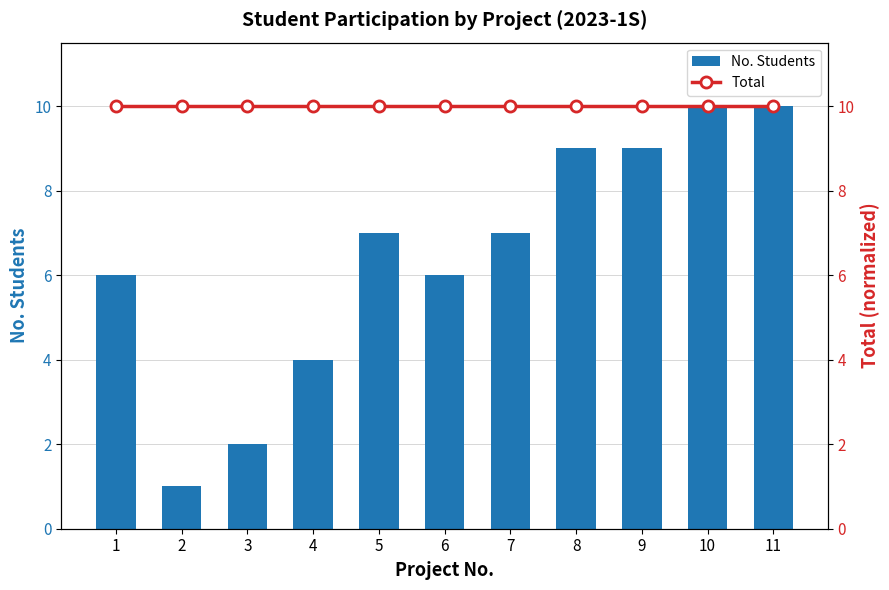

Are the bars horizontal?

No